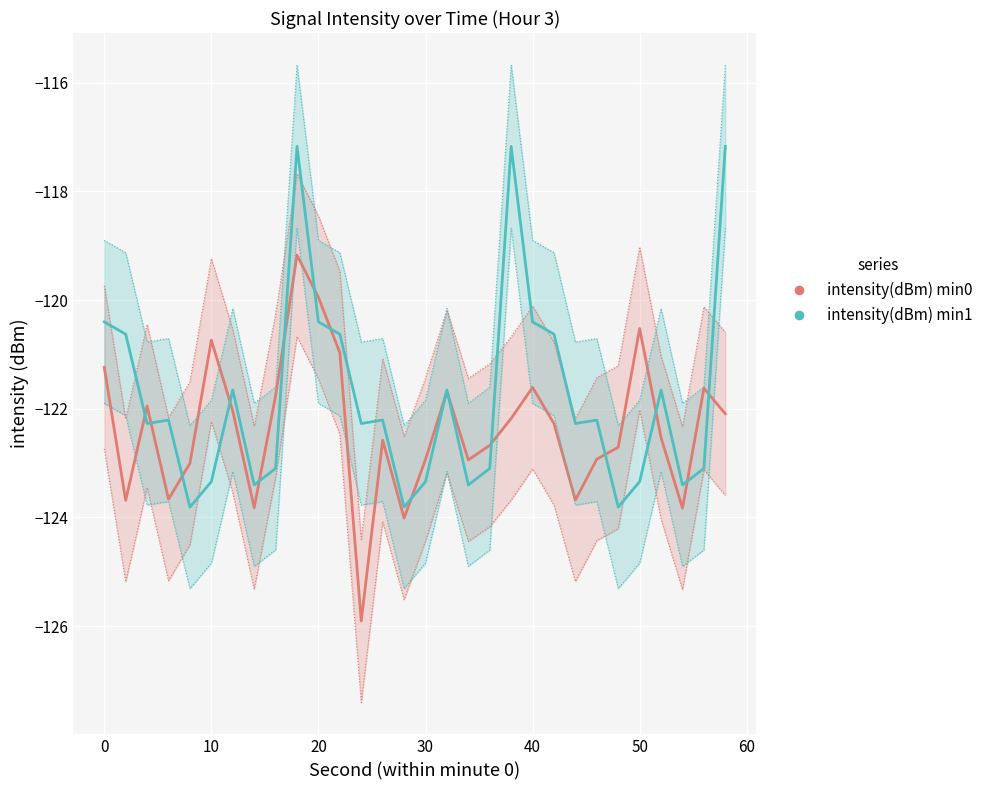

Which series has the widest spread of values?

intensity(dBm) min0